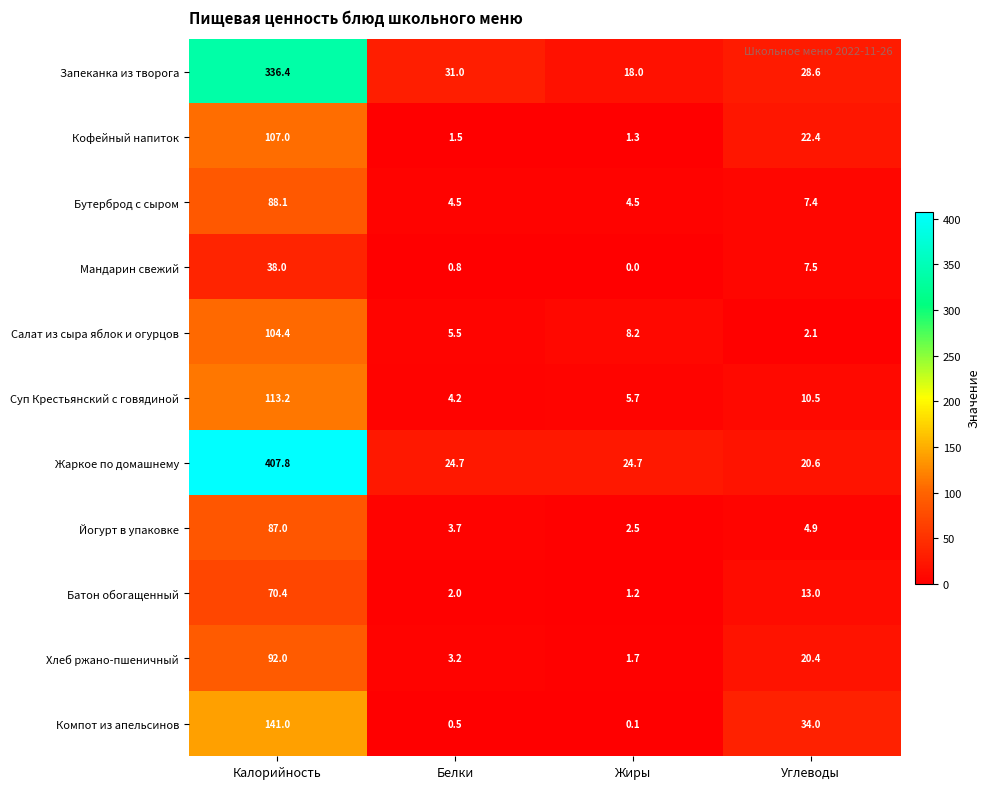

Count the number of categories in the chart.

4